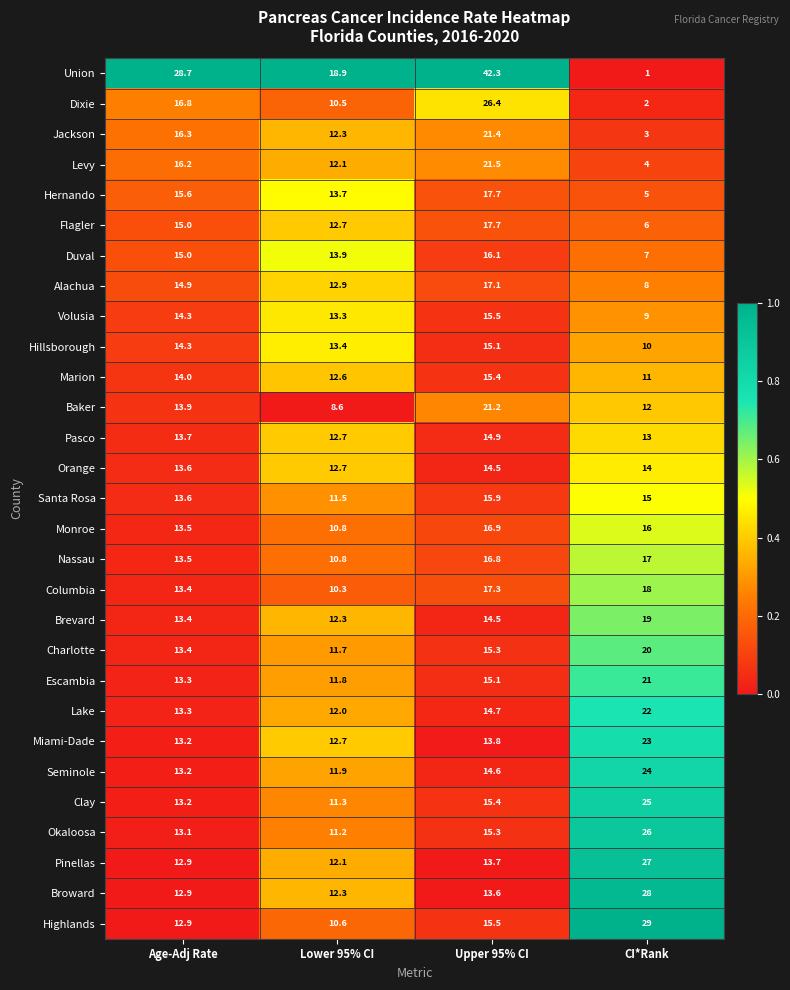

At which label is Hillsborough closest to 12?

Lower 95% CI